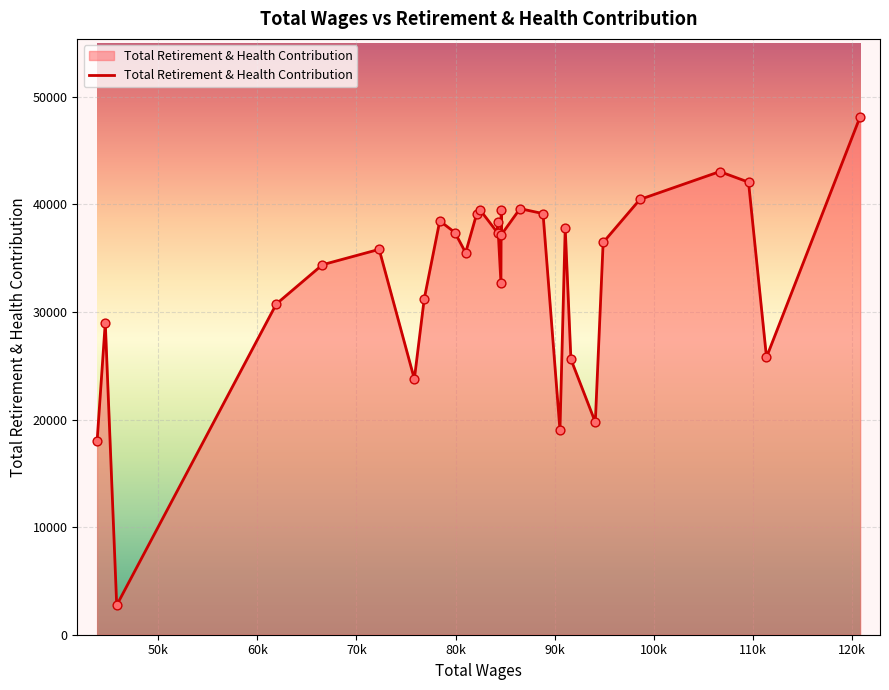

What is the greatest value displayed?

48156